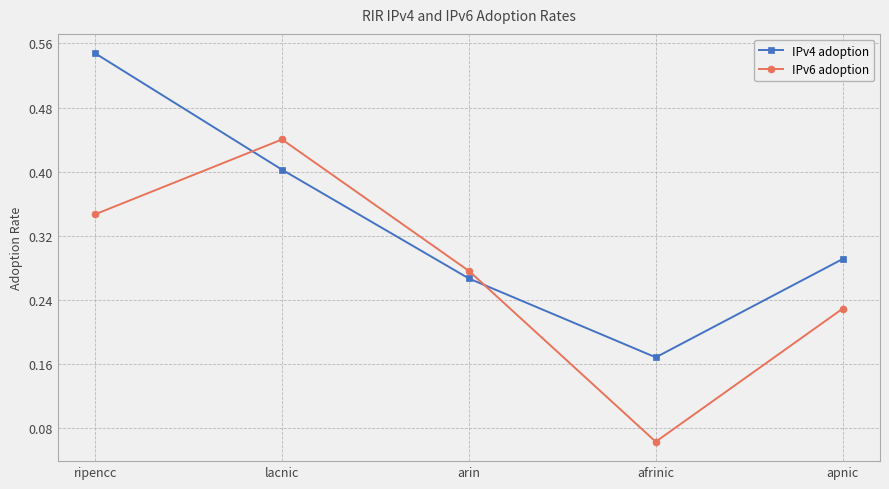

Rank the series by their maximum value, from lowest to highest.

IPv6 adoption, IPv4 adoption